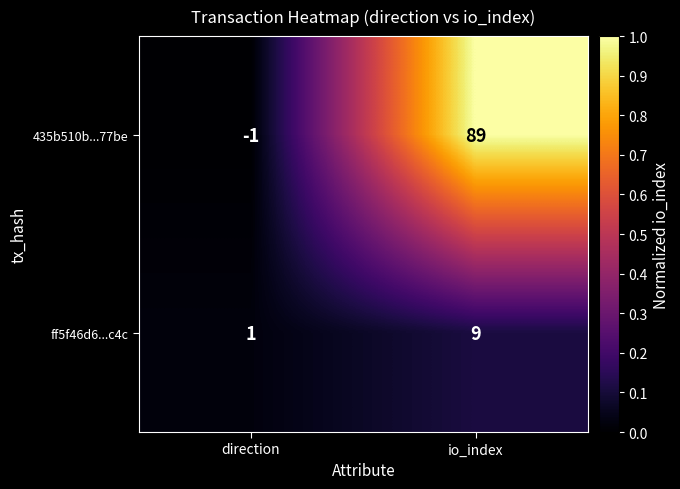

What is the sum of the ff5f46d6...c4c values at direction and io_index?

10